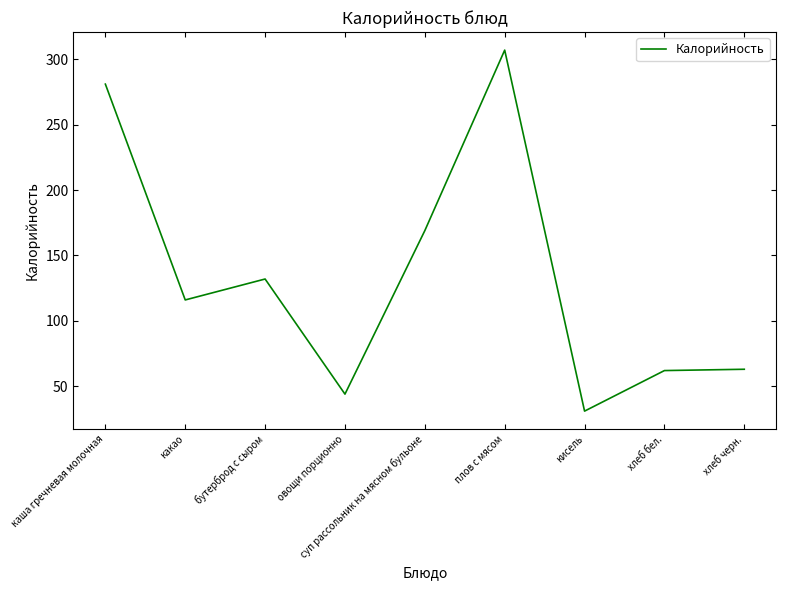

Is it true that the value at хлеб бел. is 62?

True